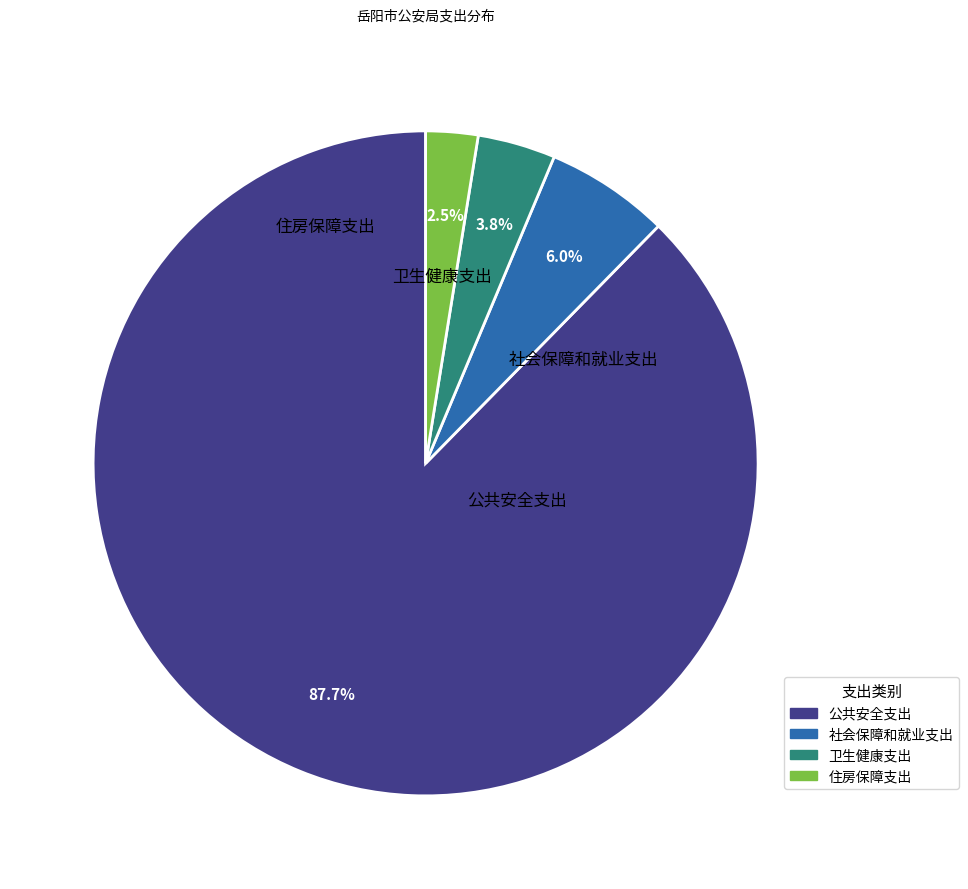

What is the largest slice in the pie chart?

公共安全支出